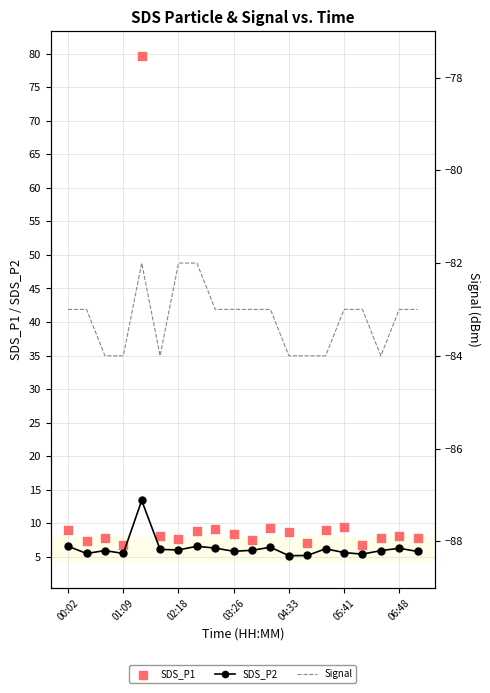

Is it true that SDS_P2 equals 6.3 at 06:48?

True